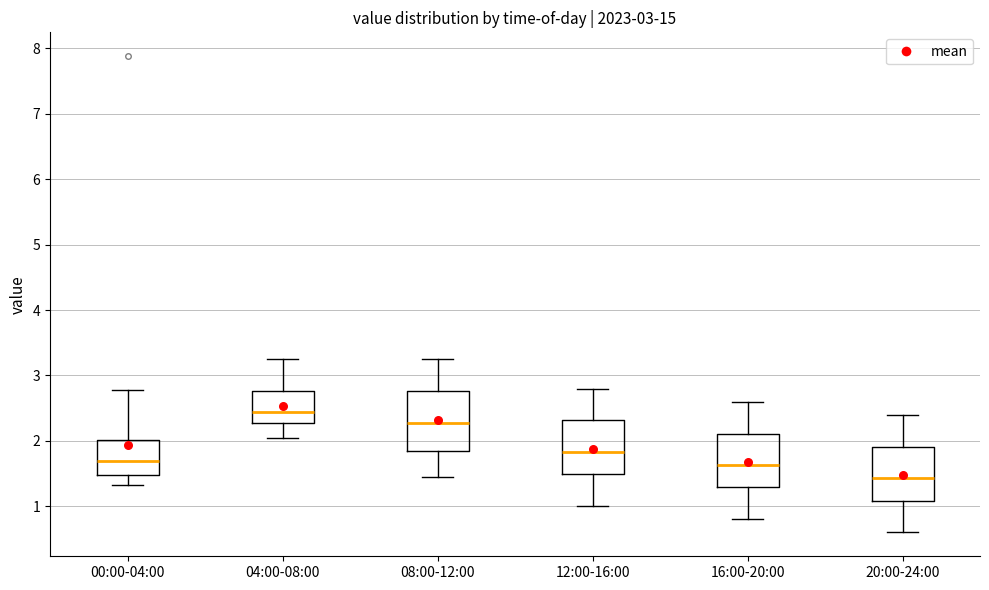

Reading left to right, read every box against the y-axis: the position of its median line, the range the box covers, and the ends of its whiskers. The values are not printed on the chart, so give them approximately, as read against the axis.

00:00-04:00: median 1.7, box 1.5 to 2.0, whiskers 1.3 to 2.8
04:00-08:00: median 2.4, box 2.3 to 2.8, whiskers 2.1 to 3.3
08:00-12:00: median 2.3, box 1.9 to 2.8, whiskers 1.5 to 3.3
12:00-16:00: median 1.8, box 1.5 to 2.3, whiskers 1.0 to 2.8
16:00-20:00: median 1.6, box 1.3 to 2.1, whiskers 0.8 to 2.6
20:00-24:00: median 1.4, box 1.1 to 1.9, whiskers 0.6 to 2.4